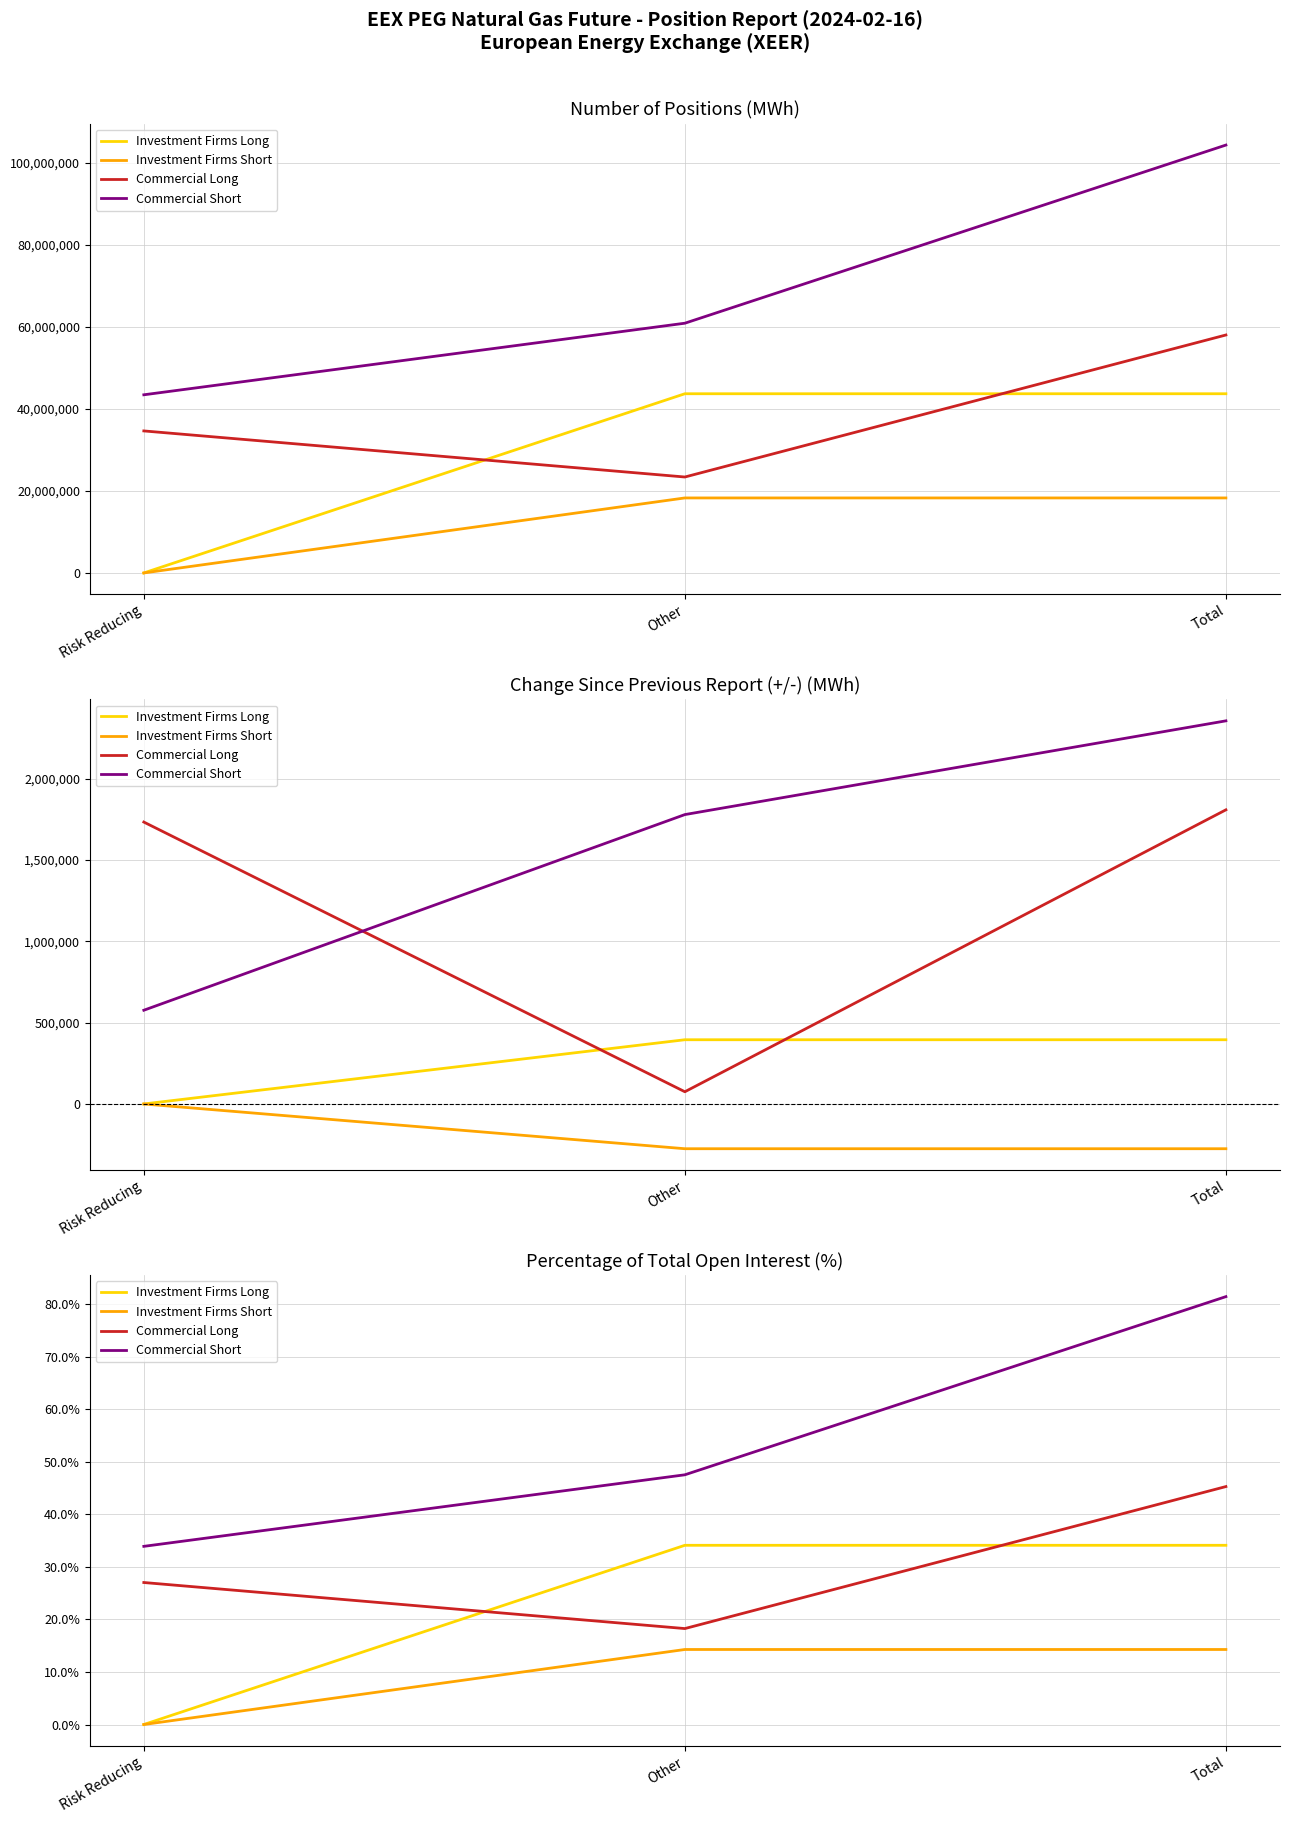

Rank the categories by Commercial Short value from lowest to highest.

Risk Reducing, Other, Total